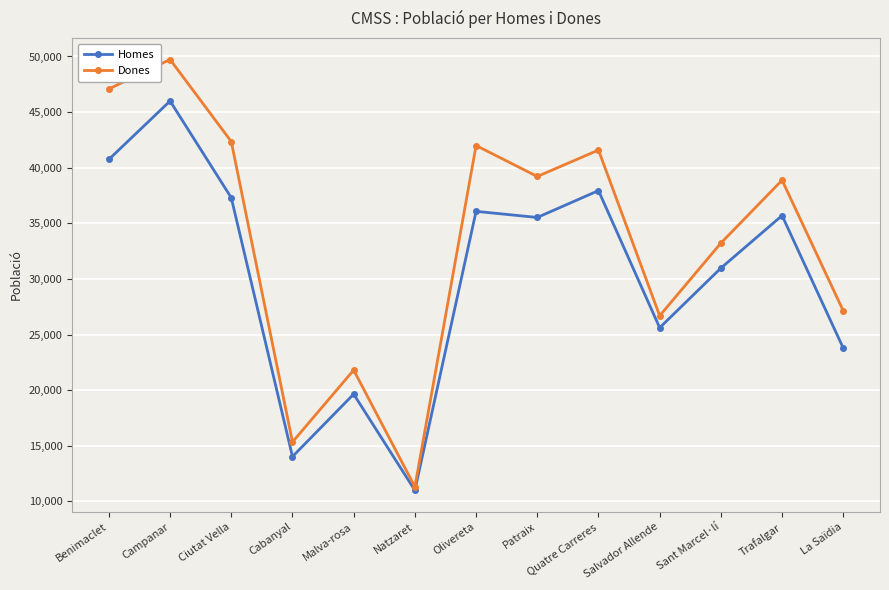

In Homes, how many points are higher than both neighbors (excluding endpoints)?

5